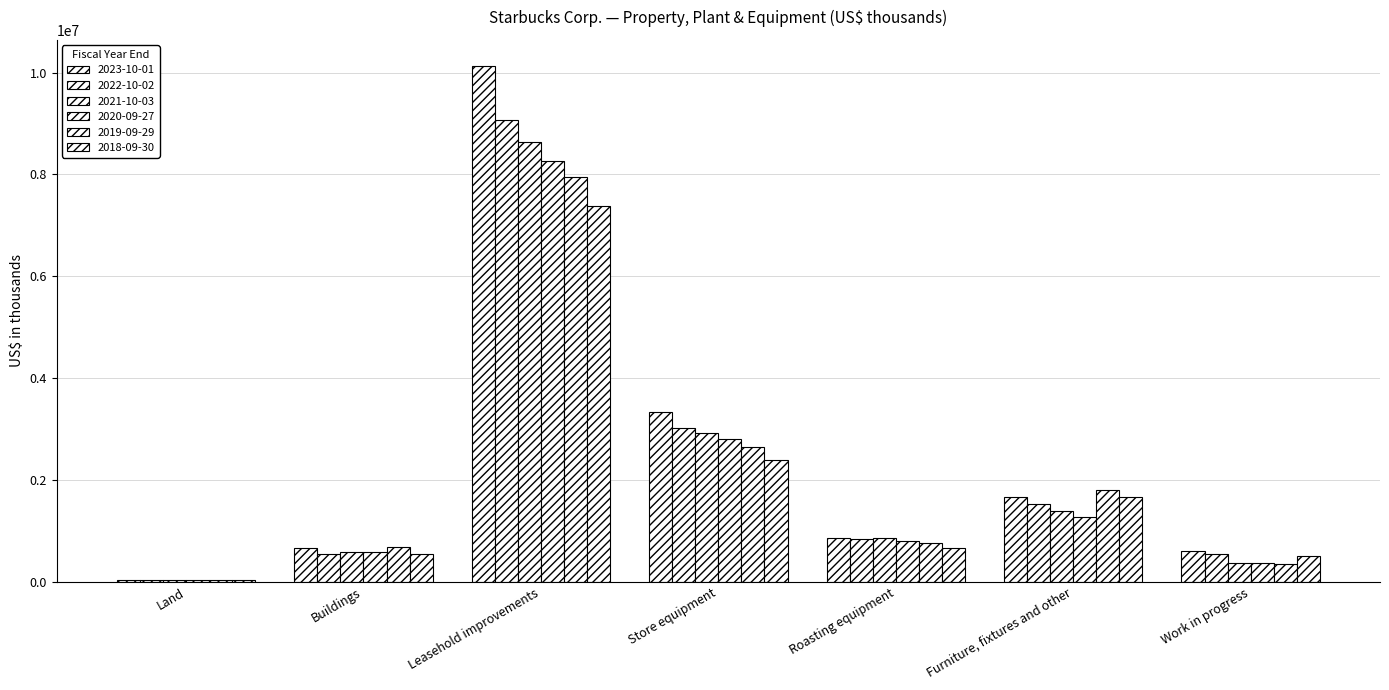

True or false: 2018-09-30 has a value of 3900881 at Store equipment.

False